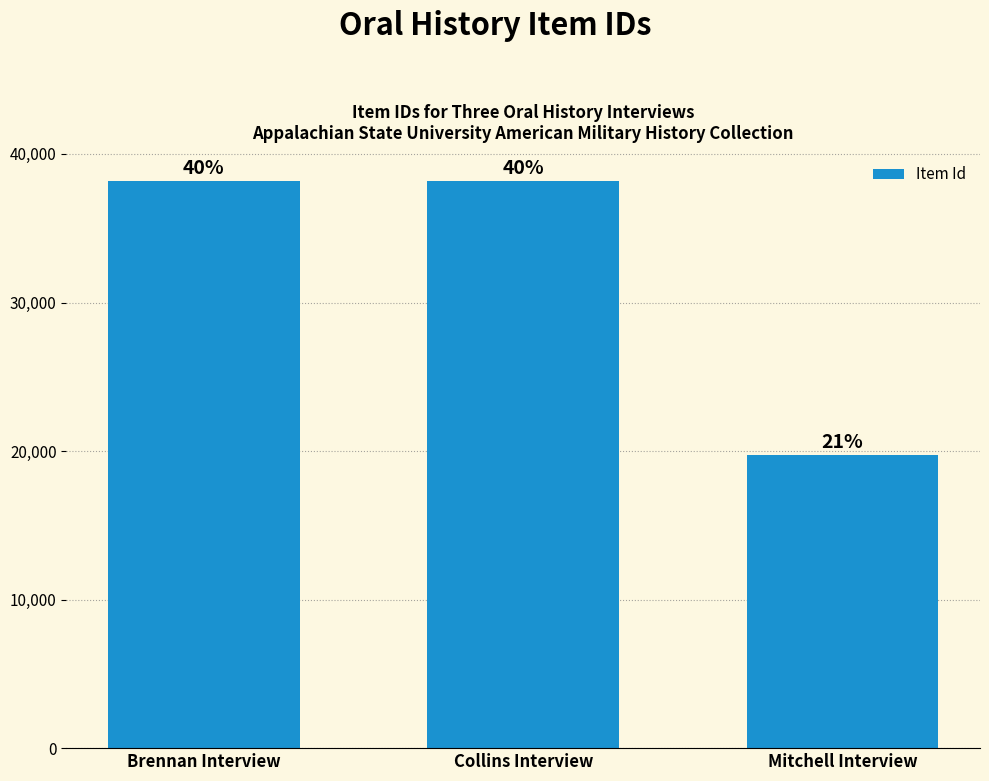

At which label is the value closest to 28966?

Collins Interview